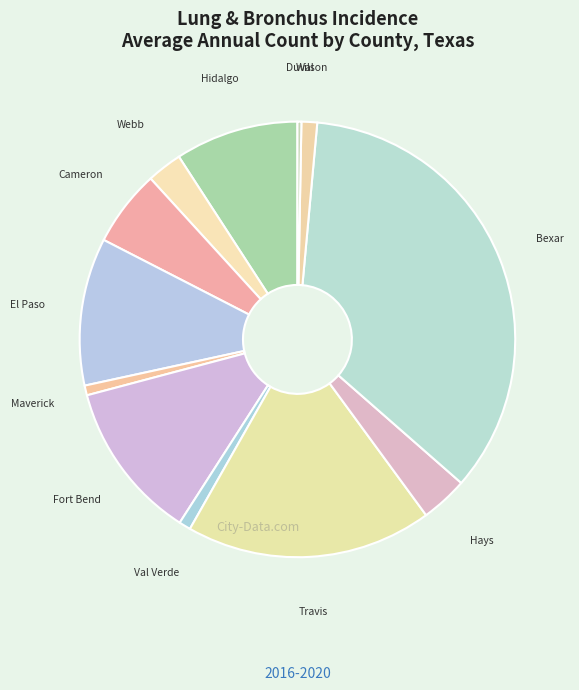

Count the number of slices in the pie.

12